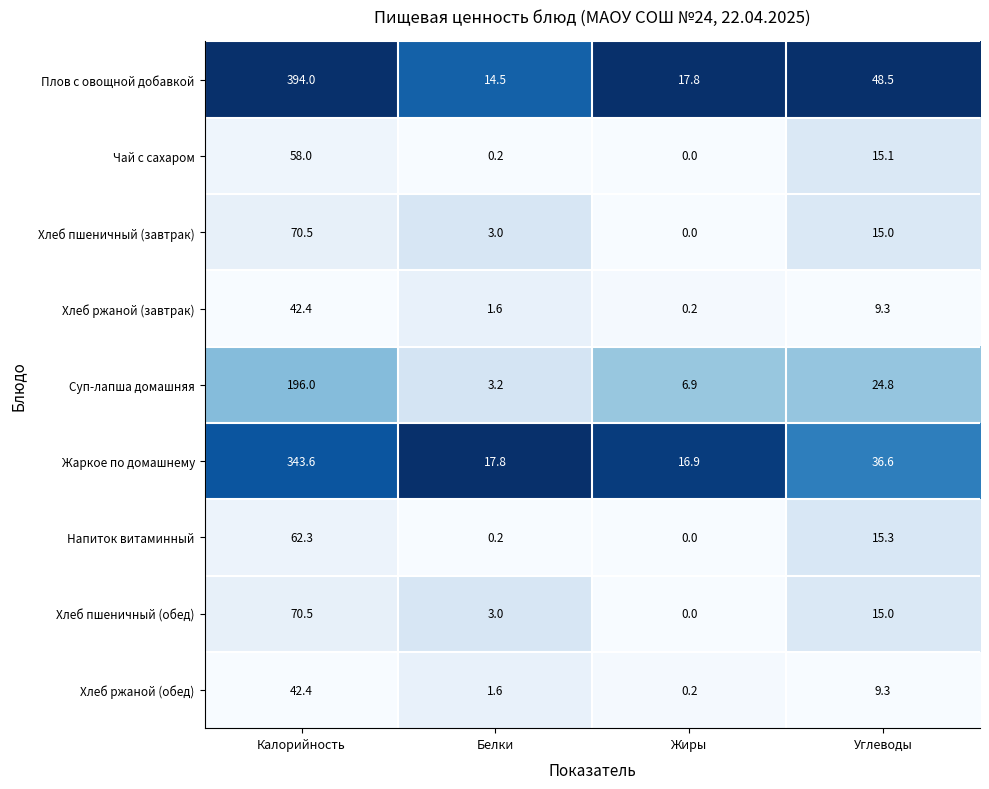

What is the minimum value for Жаркое по домашнему?

16.9